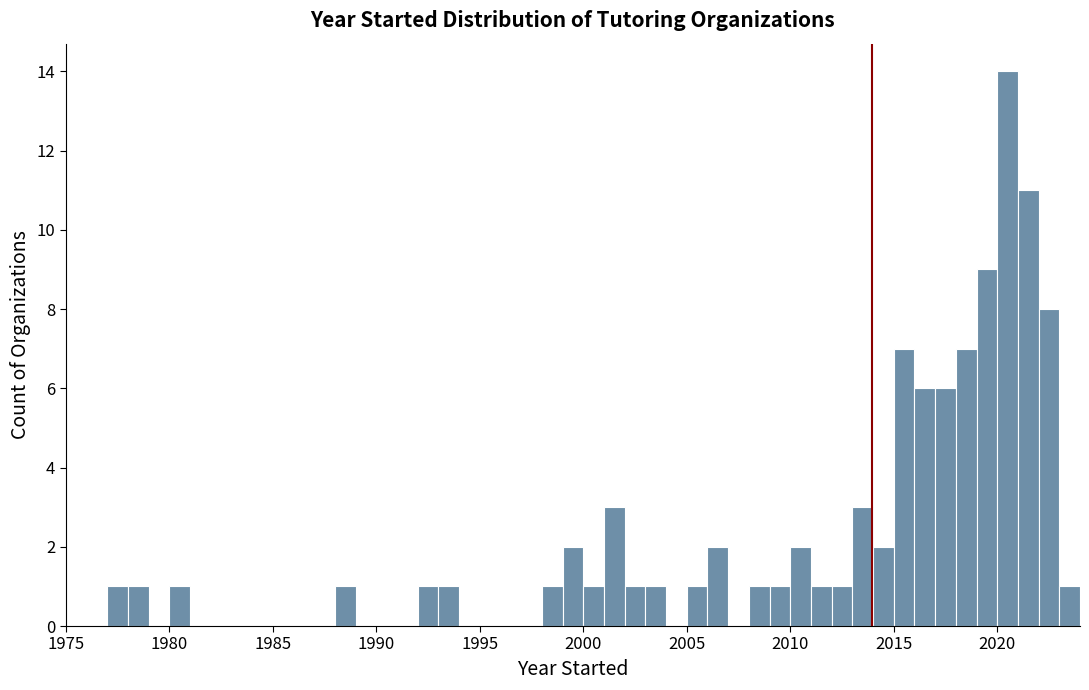

Around what value on the x-axis is the tallest bar? Give the approximate position of its centre, as read against the axis.

2020.5